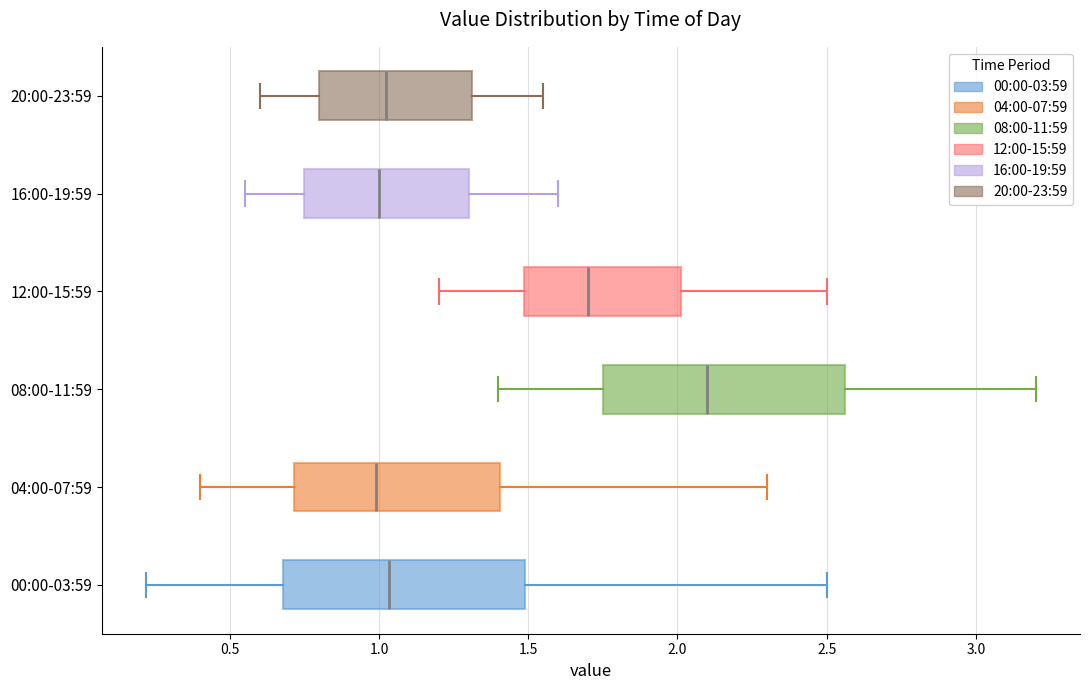

Where does the left whisker of the box for 20:00-23:59 end on the x-axis? The values are not printed on the chart, so give them approximately, as read against the axis.

0.60